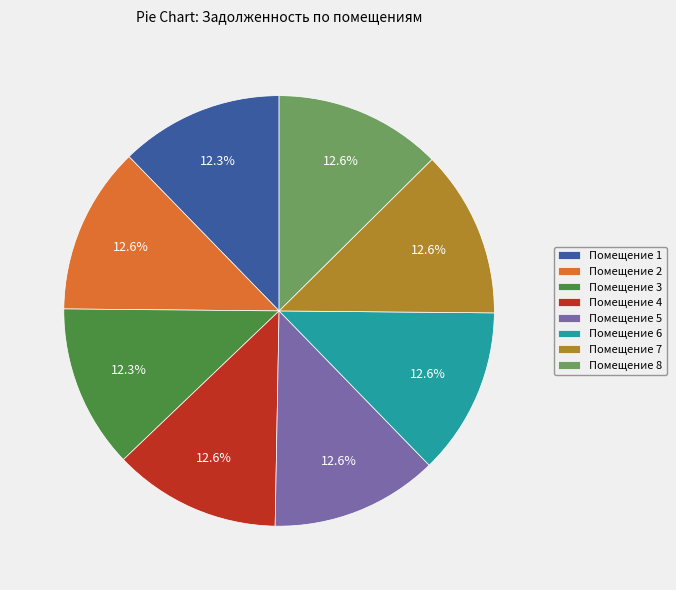

To the nearest percent, what is the average slice percentage?

12%